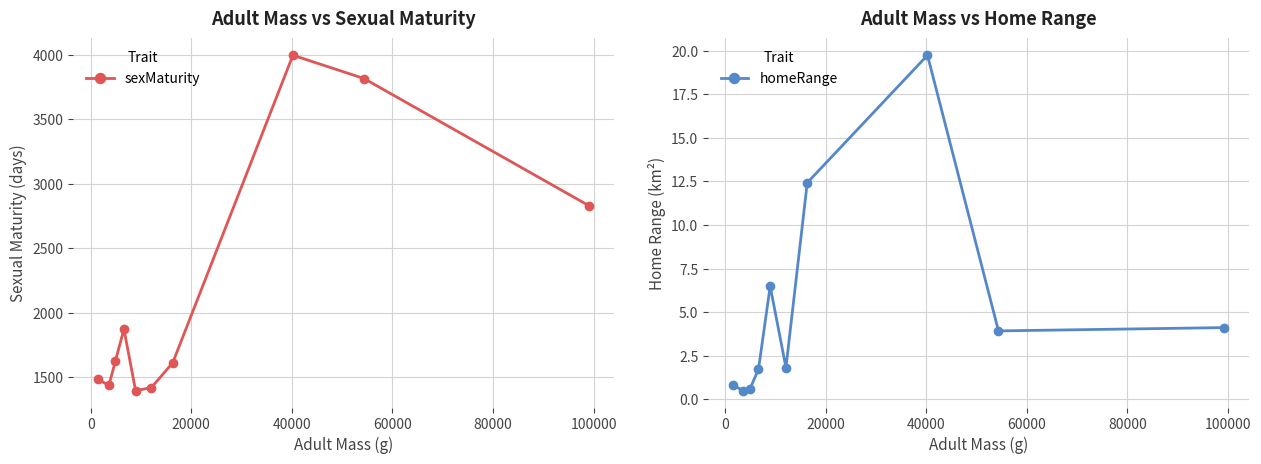

What is the value of the homeRange point at the 2nd from the left?

0.5